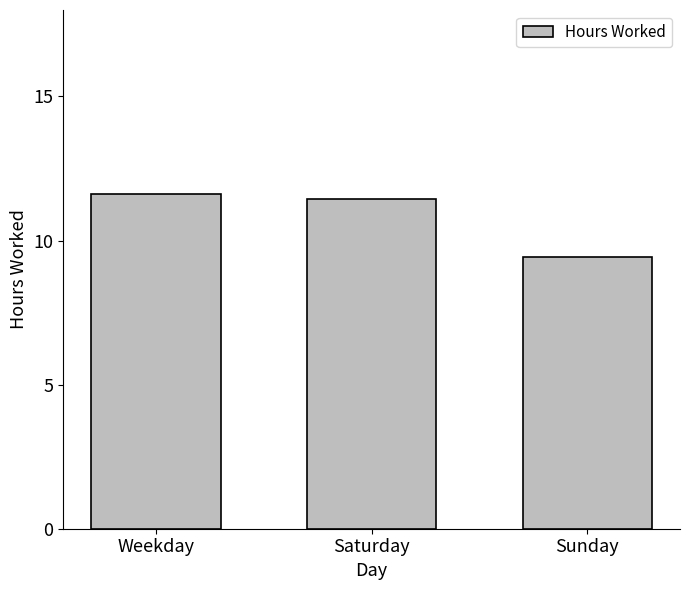

Rank the categories by value from lowest to highest.

Sunday, Saturday, Weekday